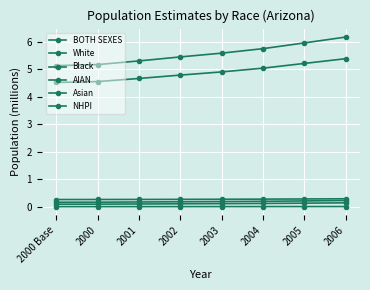

What is the sum of the AIAN values at 2001 and 2005?

0.6